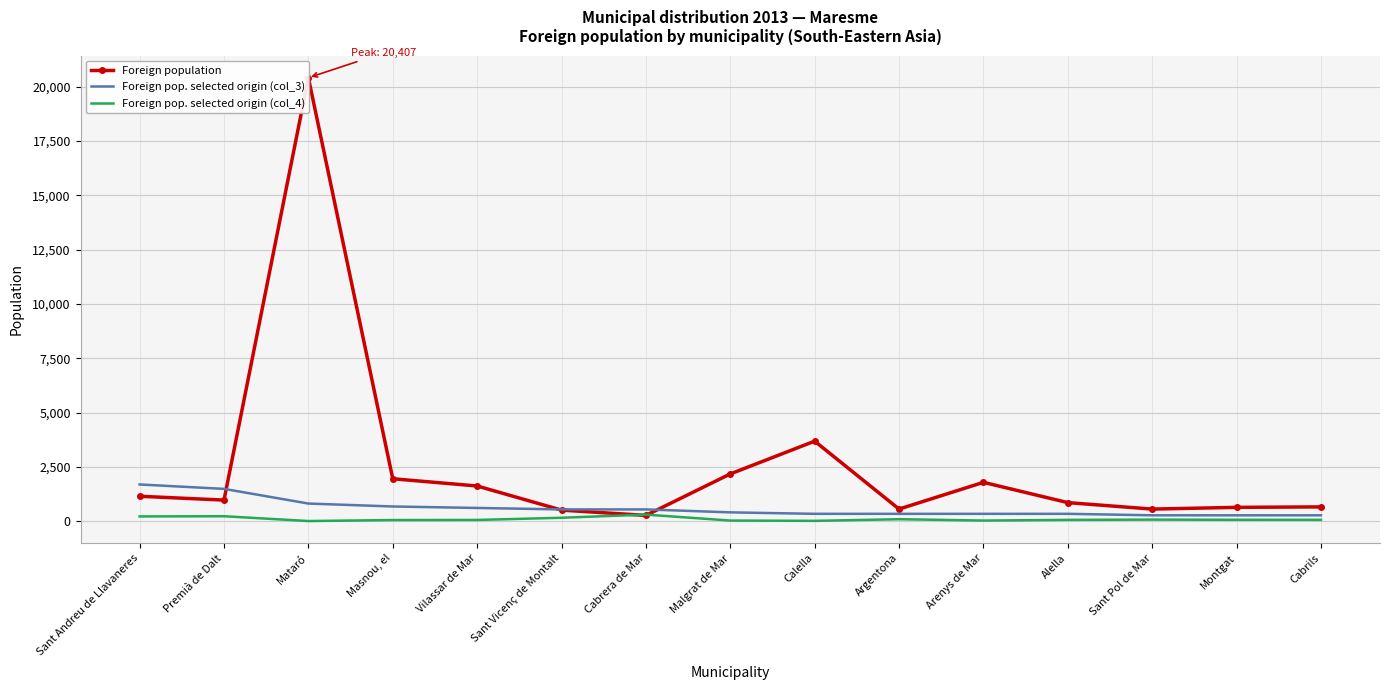

True or false: Foreign pop. selected origin (col_3) and Foreign pop. selected origin (col_4) intersect in this chart.

False